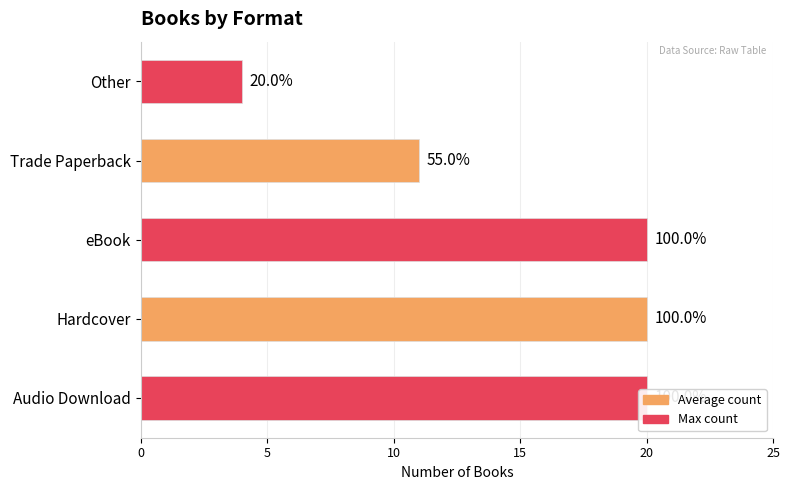

What is the average value?

15